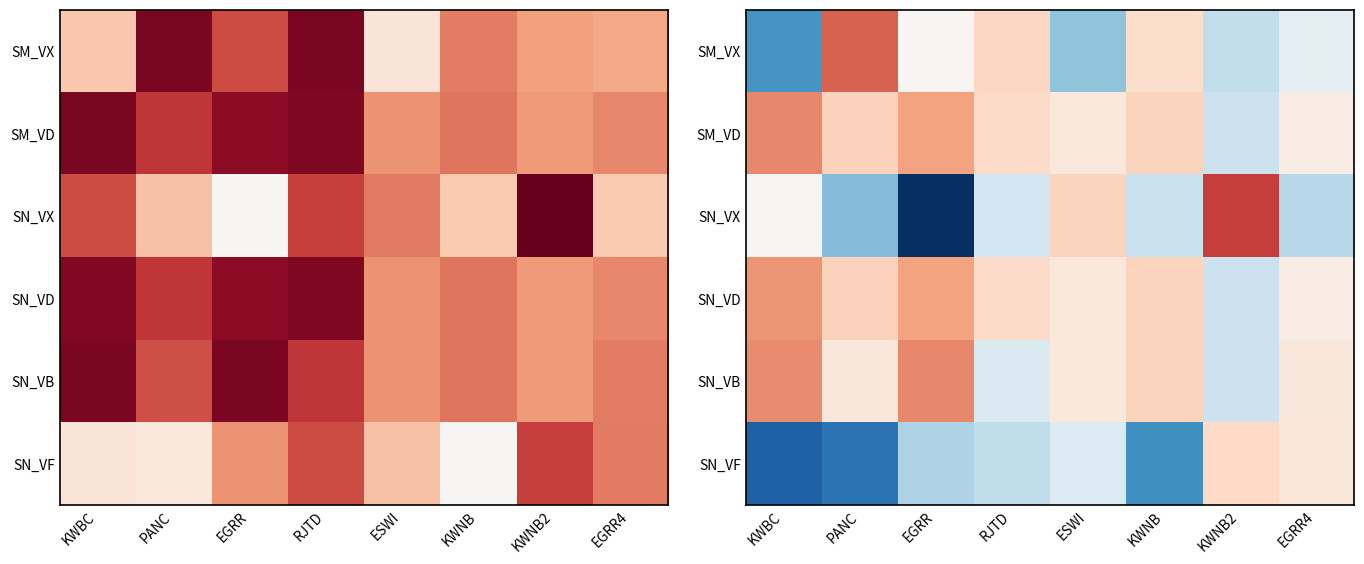

Which category has the lowest value in the SN_VX series?

EGRR